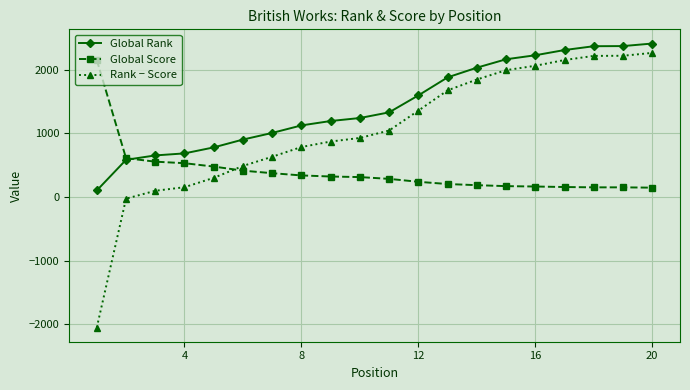

Which series has the widest spread of values?

Rank − Score